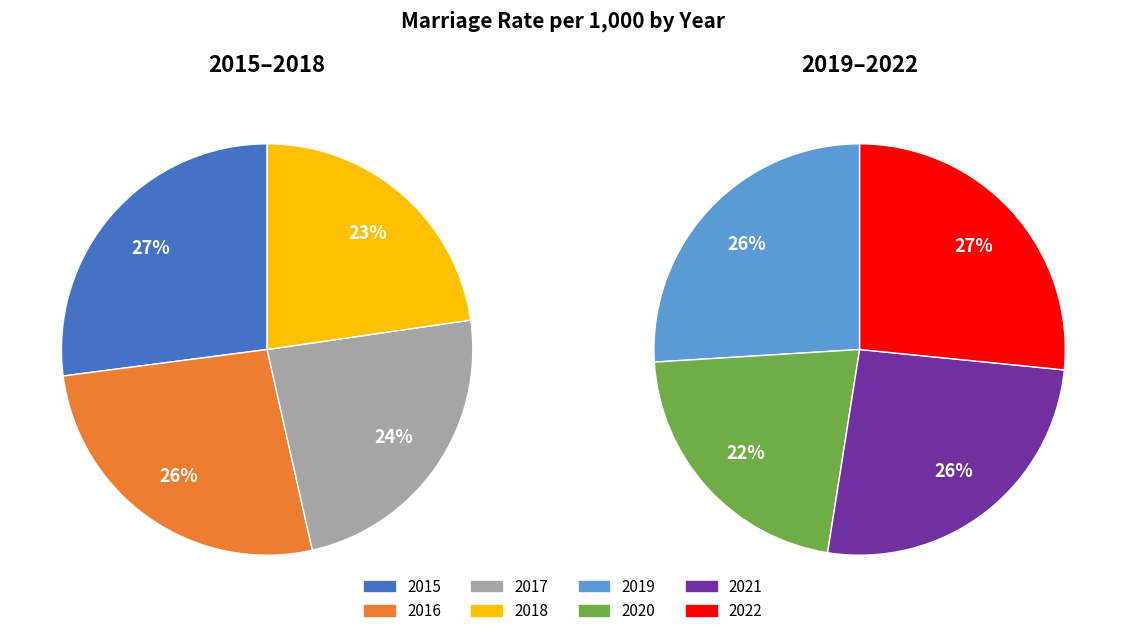

How much of the chart is everything except 2015?

85.3%